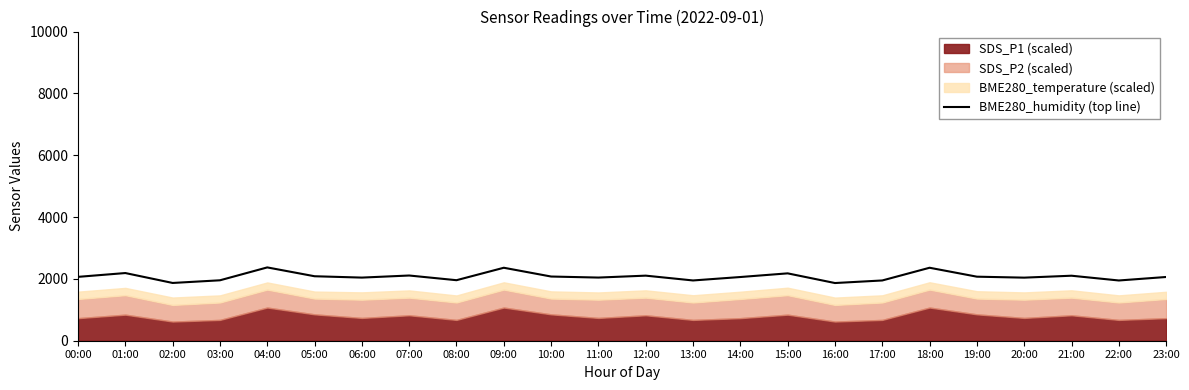

What is the difference between the maximum and minimum values?

505.4